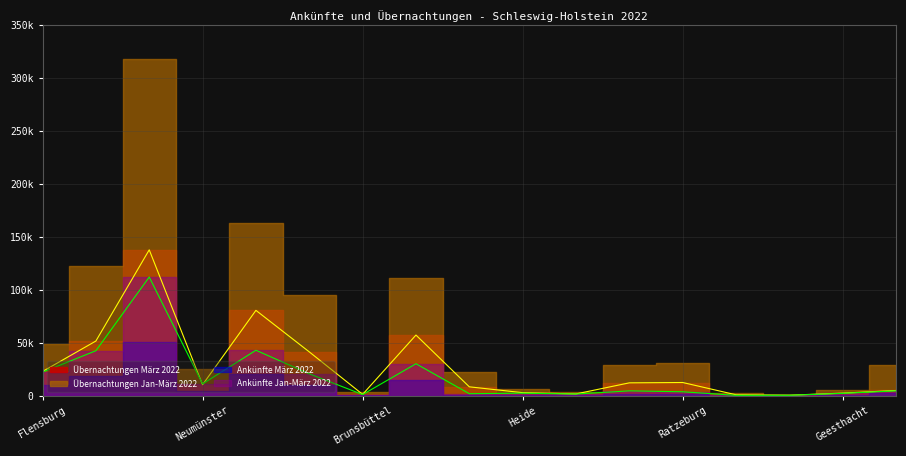

After their last crossing, which series has the higher values: Übernachtungen März 2022 or Ankünfte März 2022?

Übernachtungen März 2022